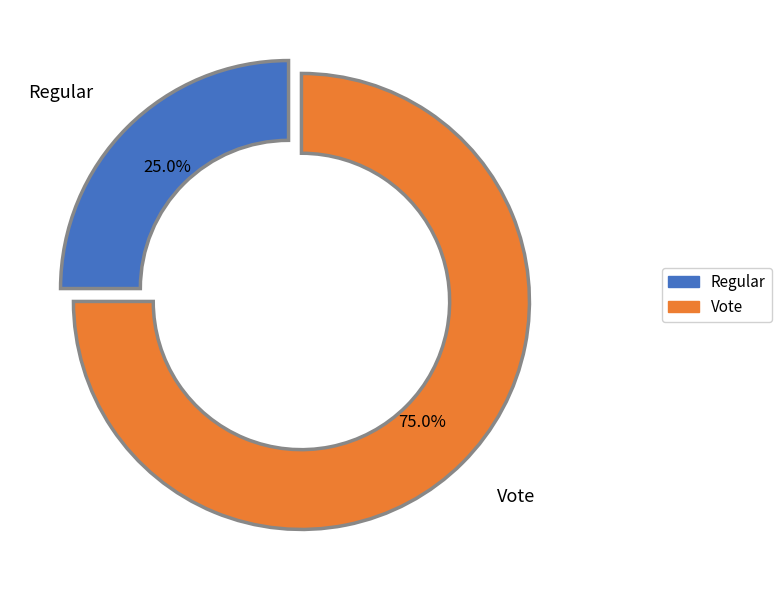

Is it true that Regular is 16% of the pie?

False